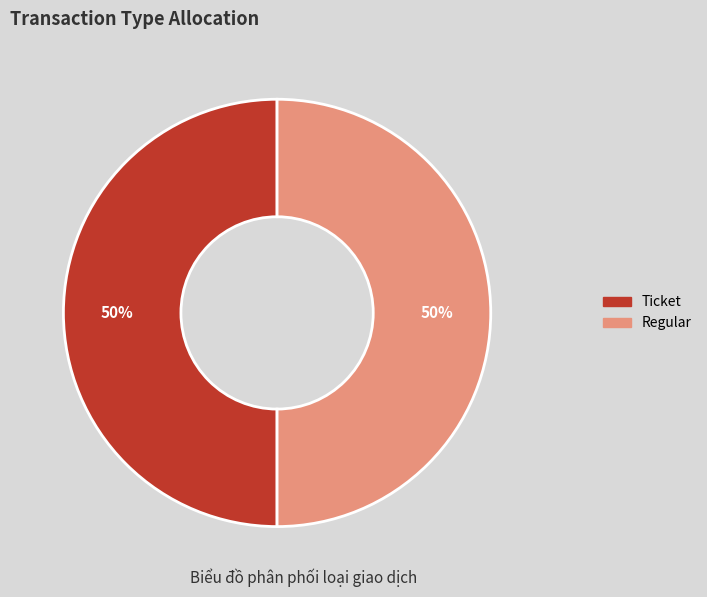

True or false: Regular accounts for 50% of the total.

True